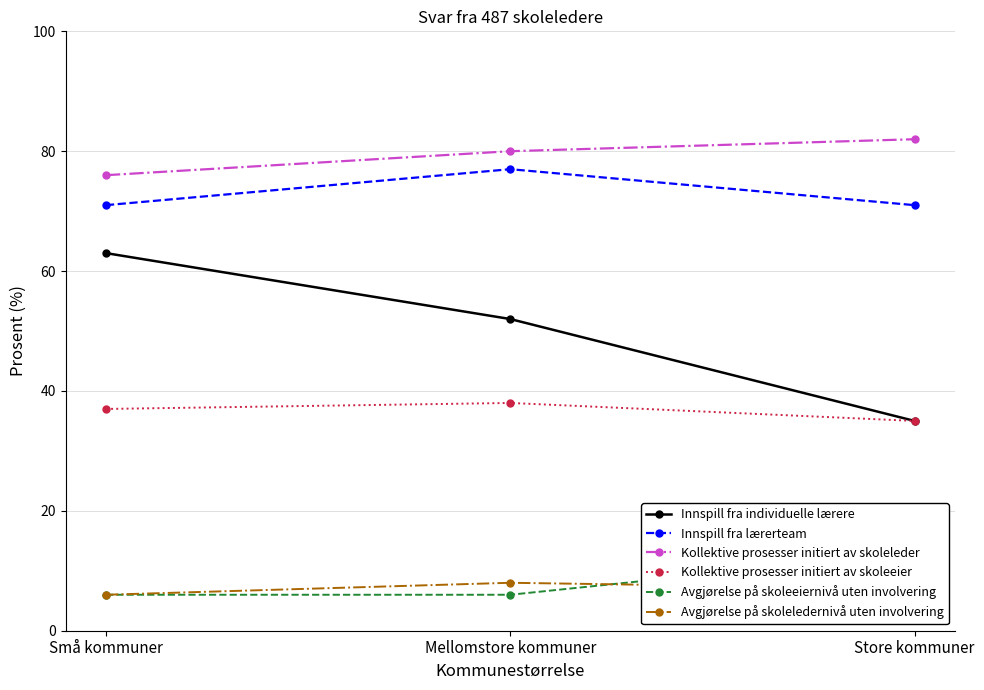

What is the maximum value for Avgjørelse på skoleeiernivå uten involvering?

13